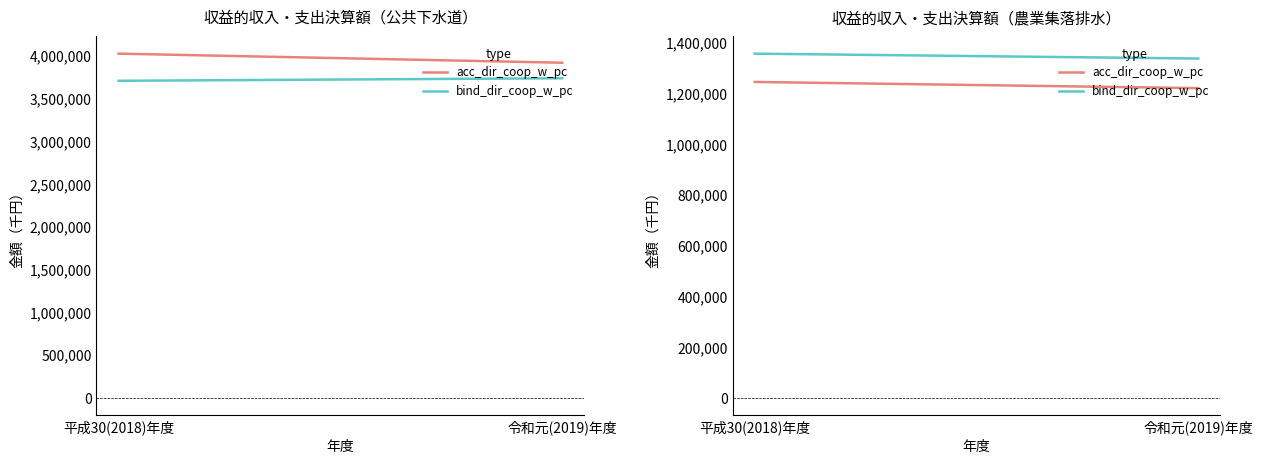

Between 平成30(2018)年度 and 令和元(2019)年度, which series saw the biggest shift?

公共下水道事業収益（決算額）